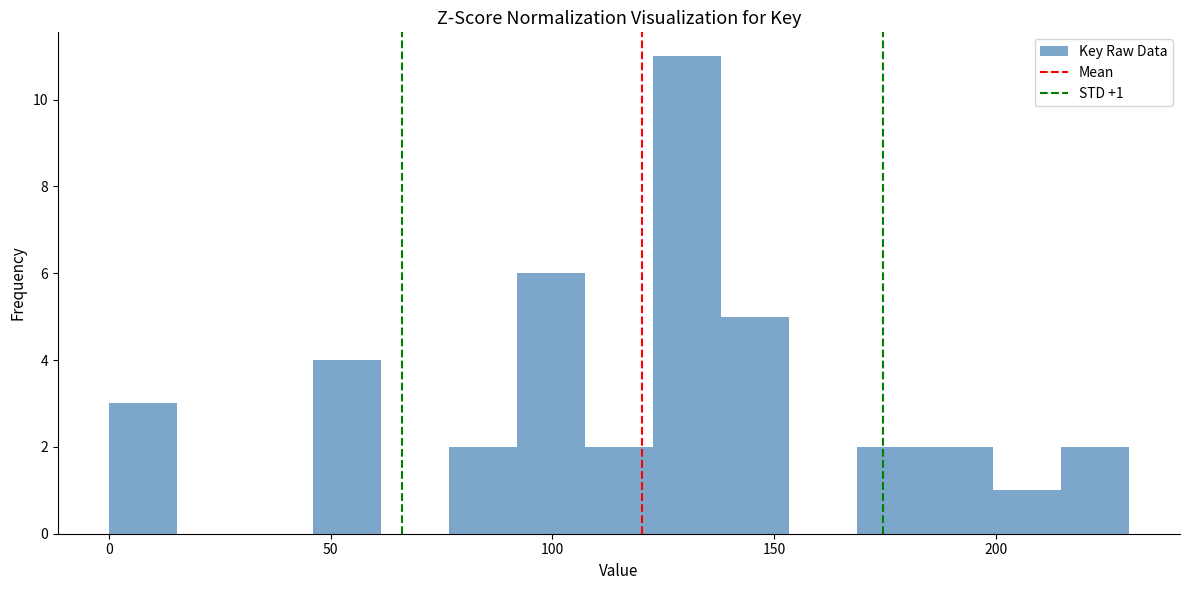

Read against the x-axis, roughly where is the centre of the tallest bar?

130